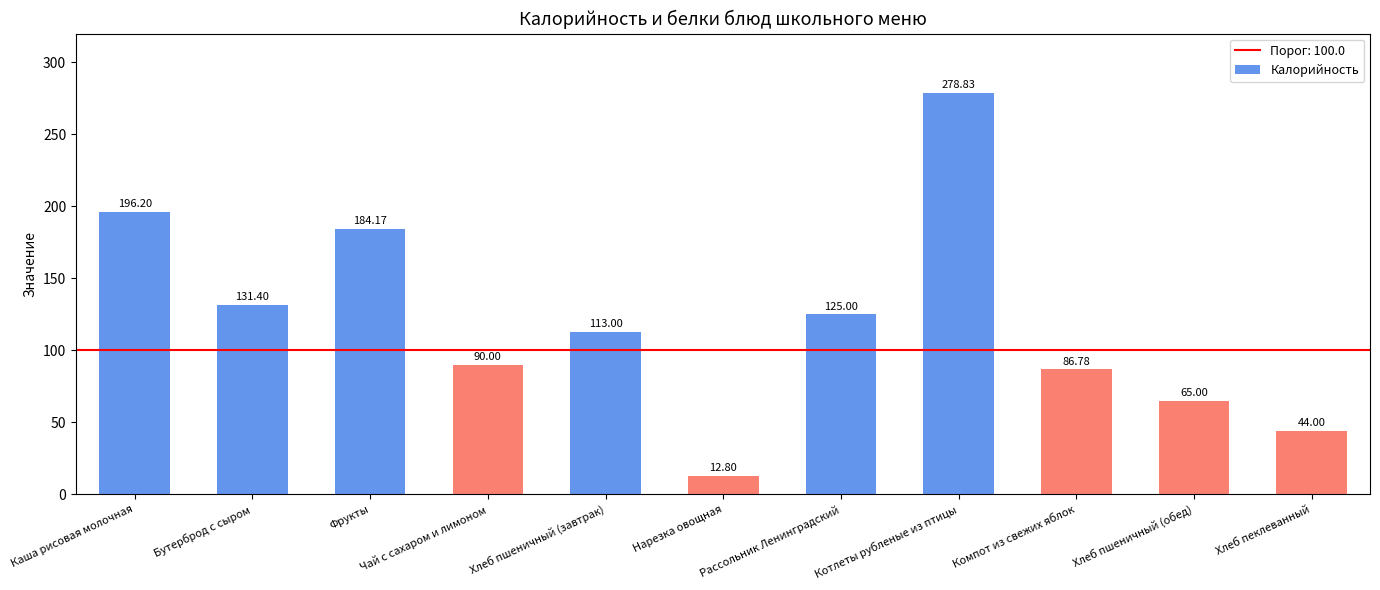

Which category has the highest value across all series?

Котлеты рубленые из птицы